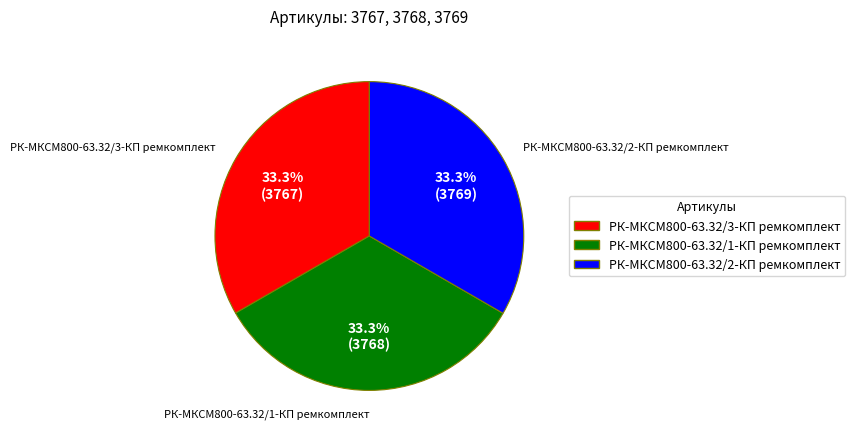

Does РК-МКСМ800-63.32/3-КП ремкомплект represent more than half of the total?

No